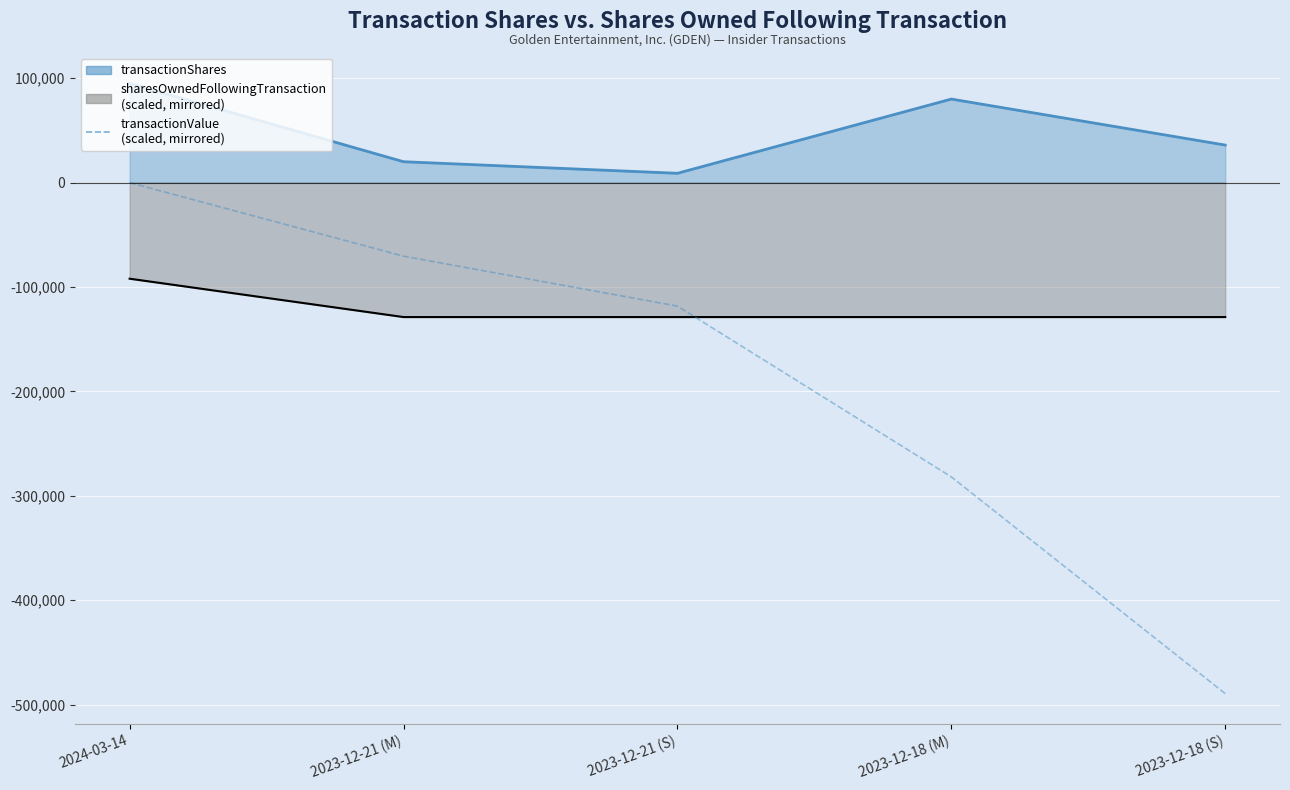

Which has a higher value, 2023-12-18 (M) or 2023-12-21 (M)?

2023-12-21 (M)